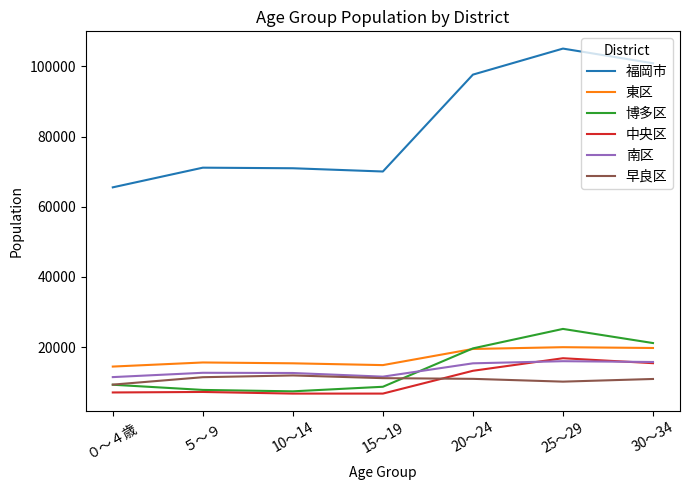

What is the total value across all series at 25～29?

193316